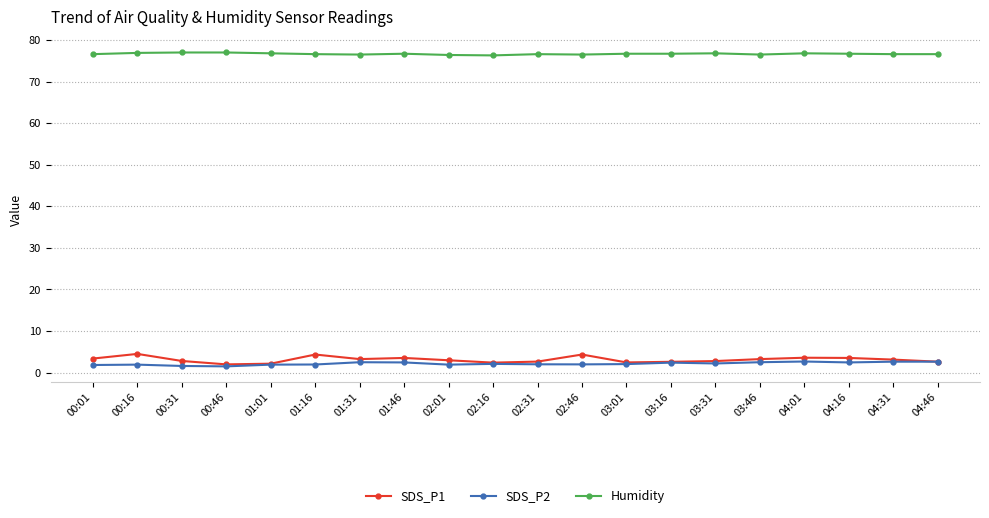

True or false: SDS_P1 and Humidity intersect in this chart.

False